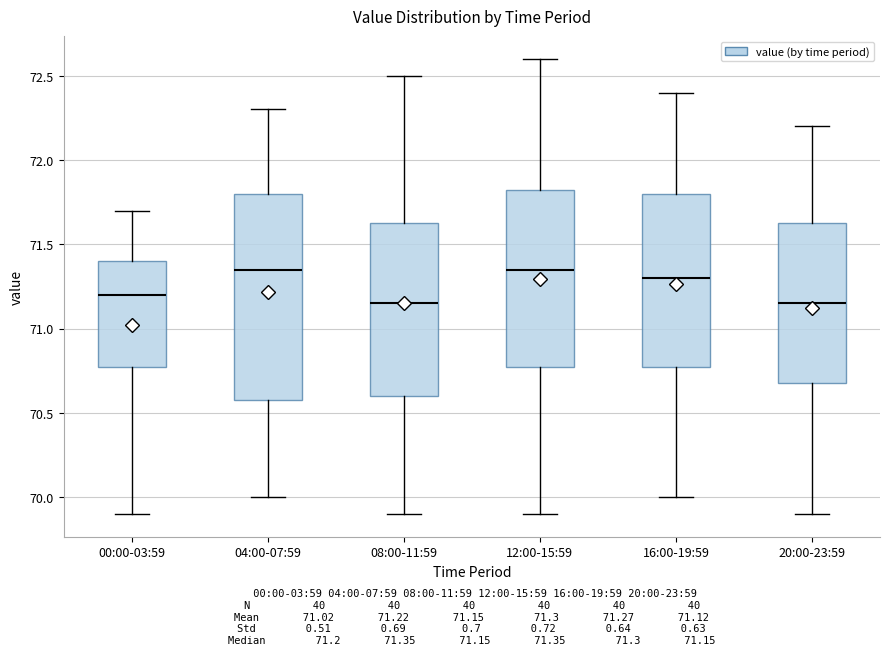

Where does the median line of the box for 08:00-11:59 sit on the y-axis? The values are not printed on the chart, so give them approximately, as read against the axis.

71.15